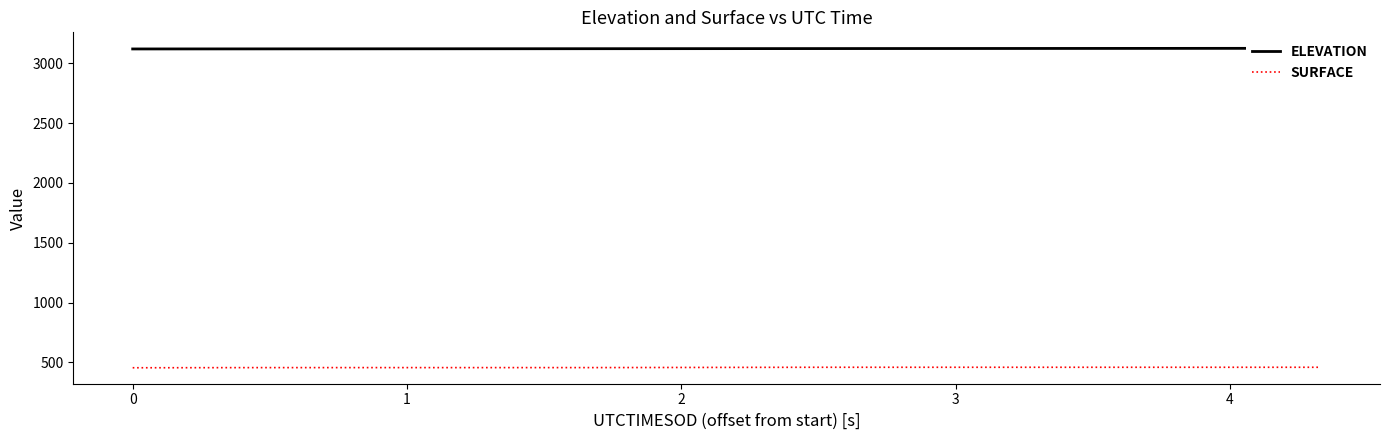

What is the difference between the maximum and minimum values in the SURFACE series?

4.0